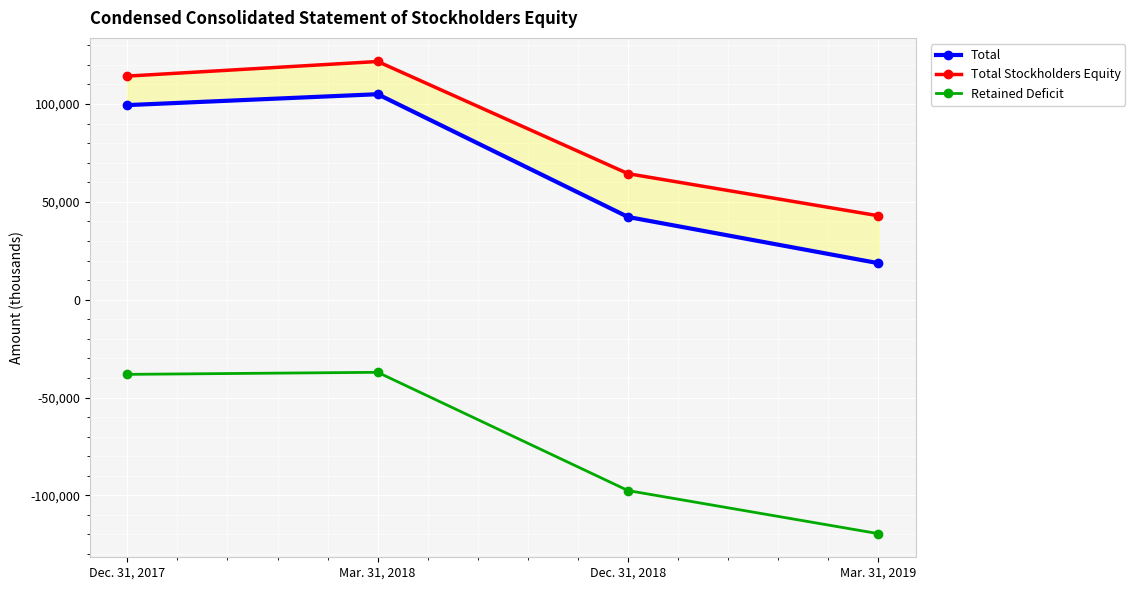

How many series are shown in this chart?

3